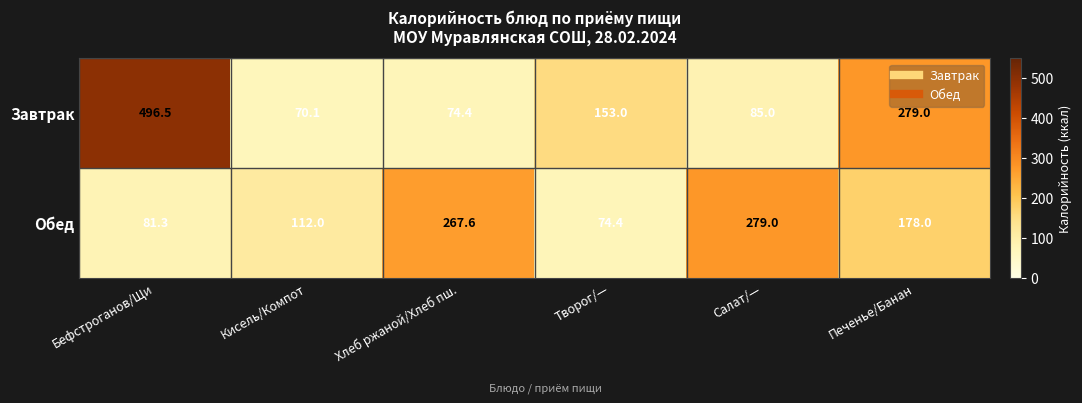

What is the sum of the Обед values at Хлеб ржаной/Хлеб пш. and Кисель/Компот?

379.6